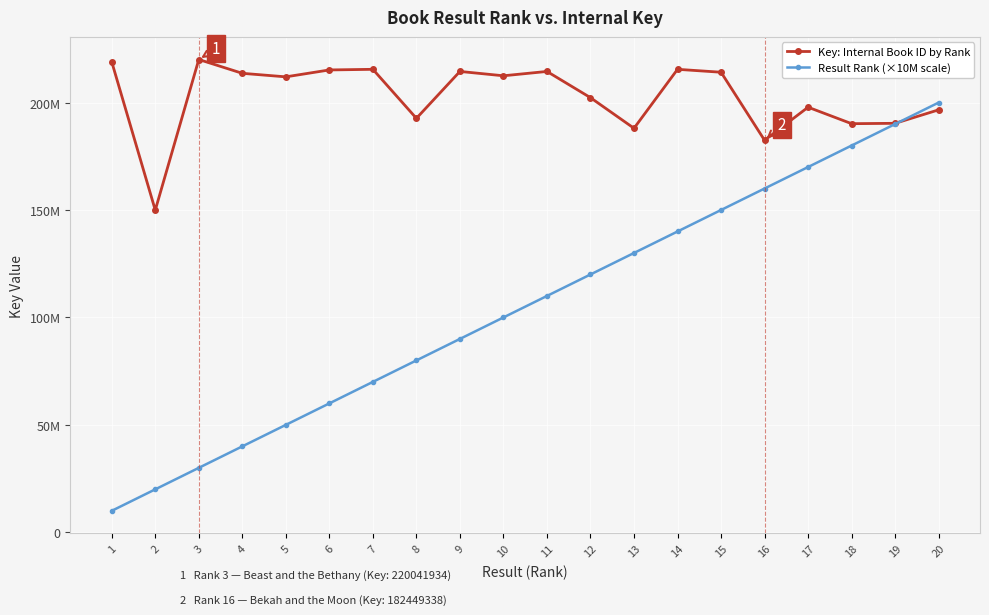

What are all the series names shown in the legend?

Key: Internal Book ID by Rank, Result Rank (×10M scale)